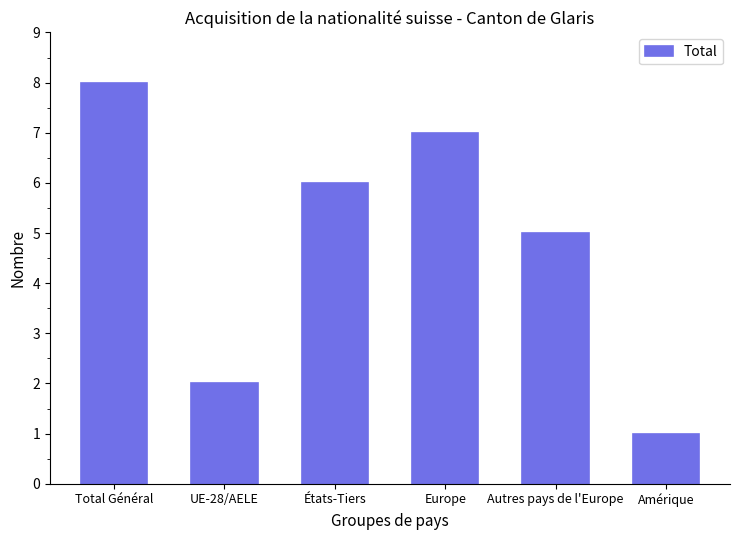

Count the values in the range 2 to 7.

4